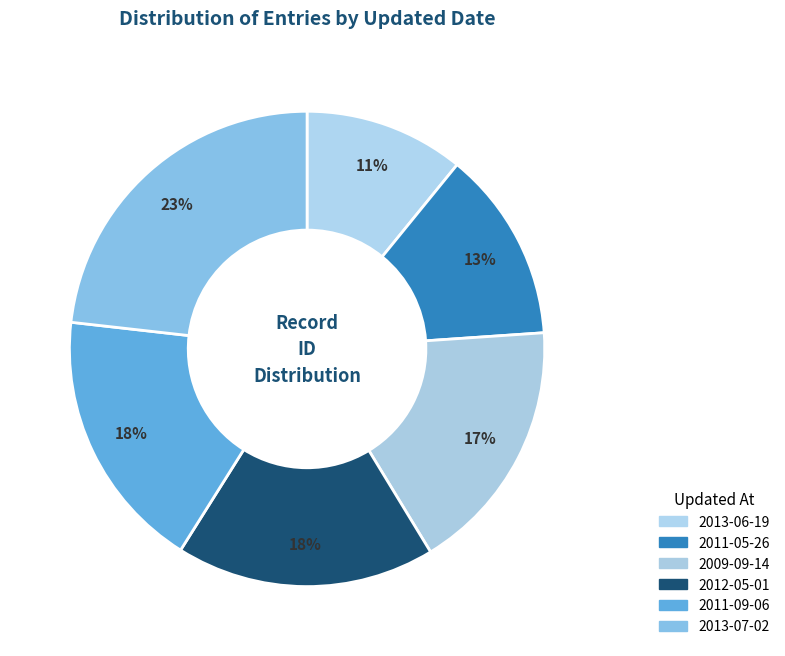

How many segments does this pie chart have?

6